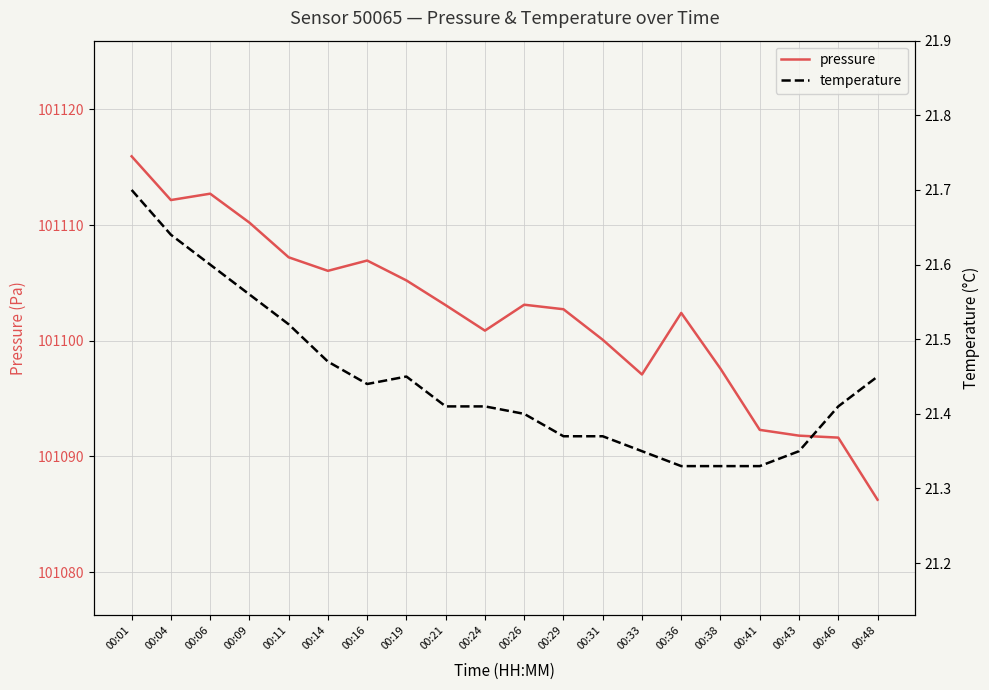

Where is pressure nearest to the value 101101?

00:24